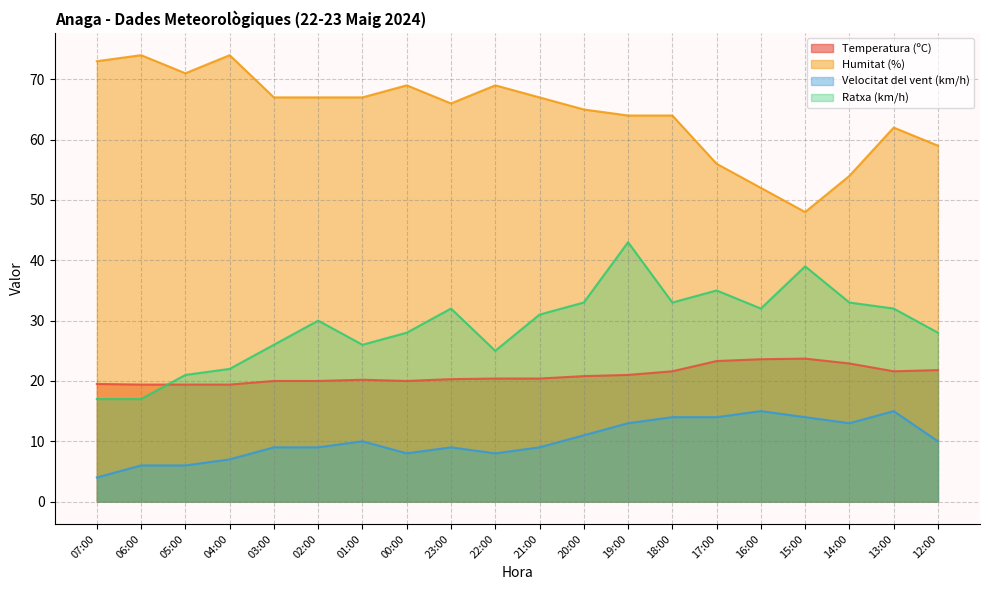

What is the difference between the Velocitat del vent (km/h) values at 07:00 and 14:00?

9.0